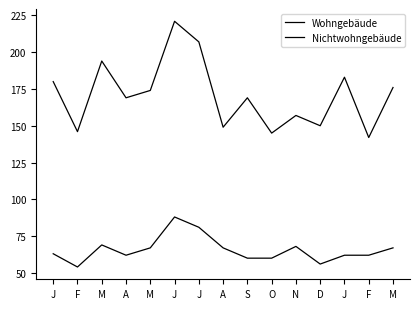

Where is the first local minimum for Nichtwohngebäude?

F